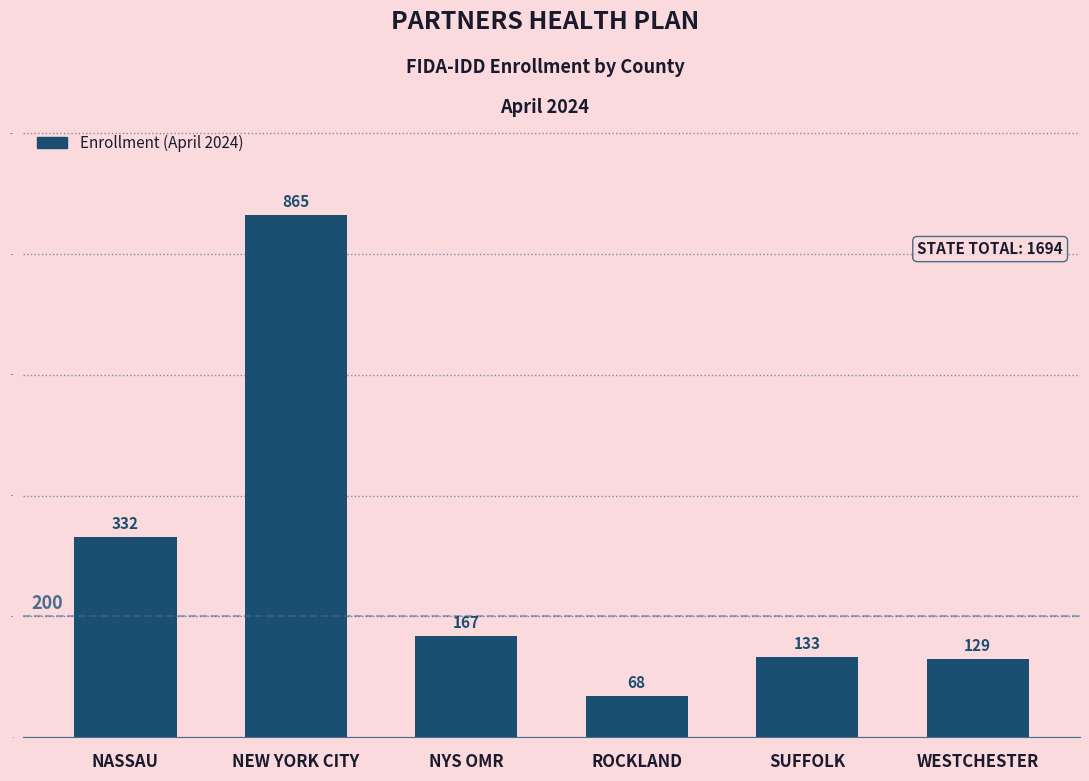

How many distinct data groups are displayed?

1